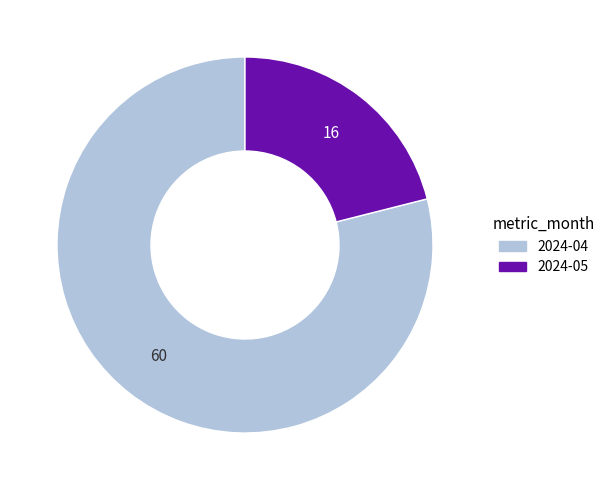

Is it true that 2024-04 is 79% of the pie?

True